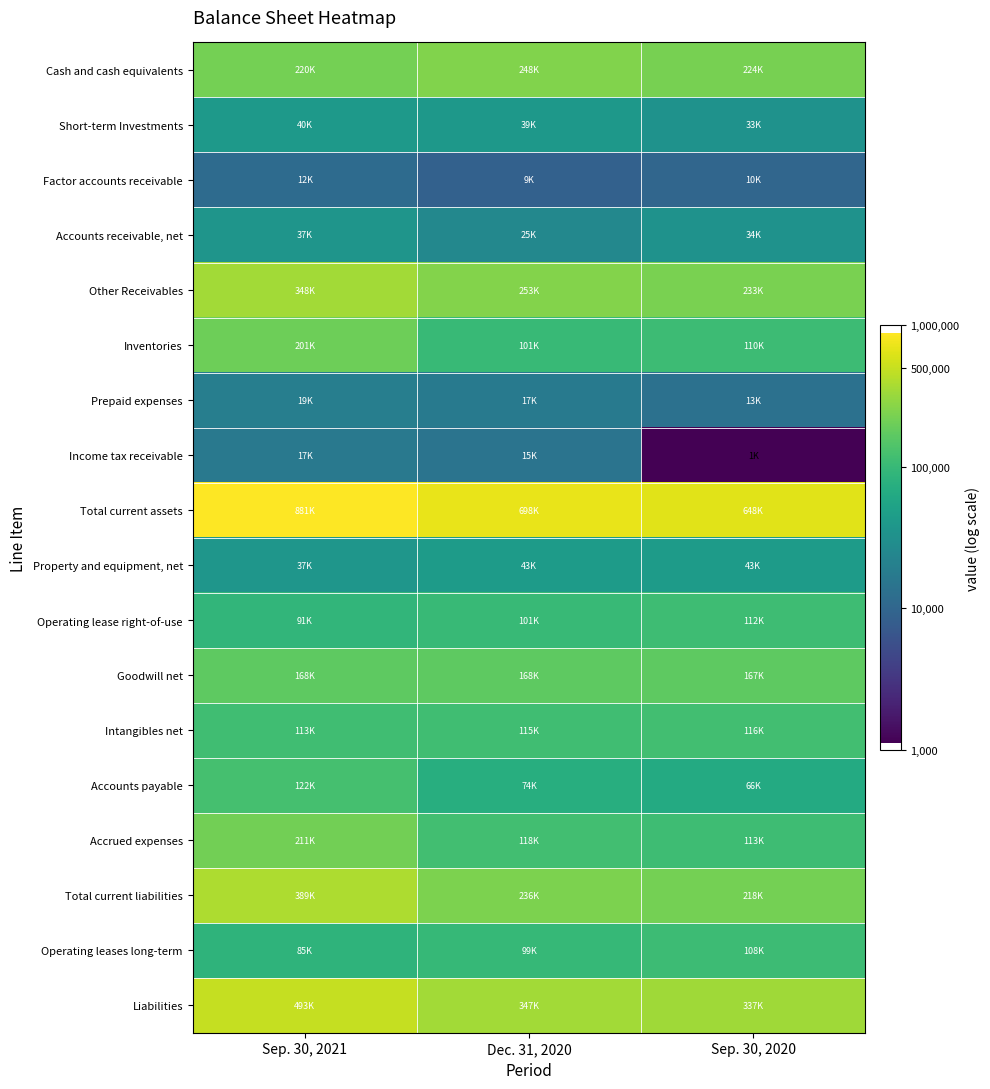

At which category is the sum across all series the highest?

Sep. 30, 2021